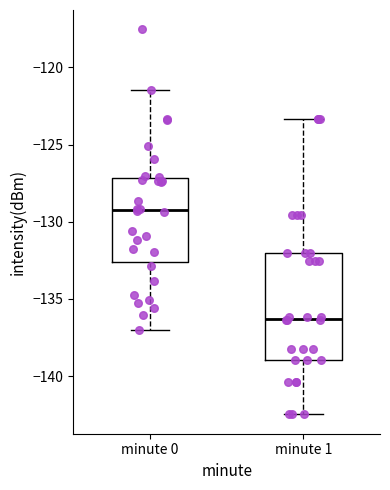

Reading left to right, transcribe this box plot: for each box, give where its median line is, the range the box spans, and where its two whiskers end, as read against the y-axis. The values are not printed on the chart, so give them approximately, as read against the axis.

minute 0: median -129.0, box -132.5 to -127.0, whiskers -137.0 to -121.5
minute 1: median -136.5, box -139.0 to -132.0, whiskers -142.5 to -123.5